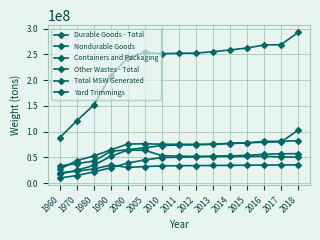

How many data points in Containers and Packaging are less than 75770000?

7